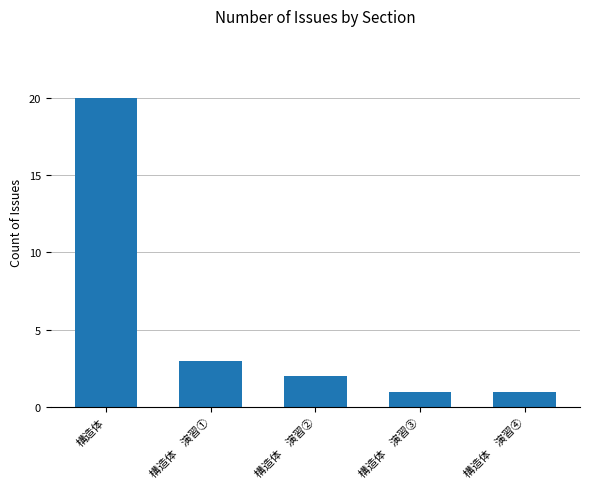

Which label corresponds to the largest value in the chart?

構造体